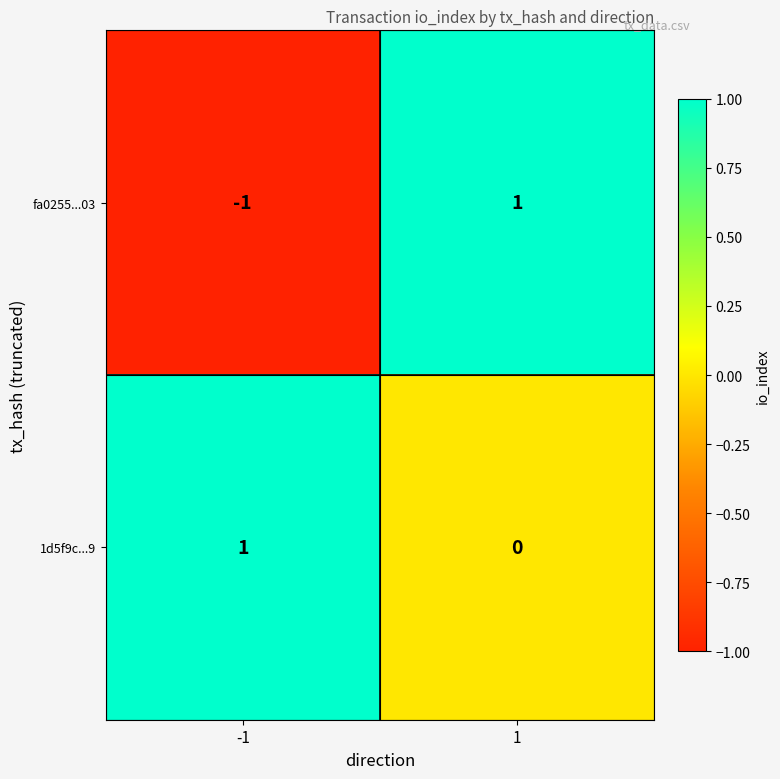

At which category is the sum across all series the highest?

1